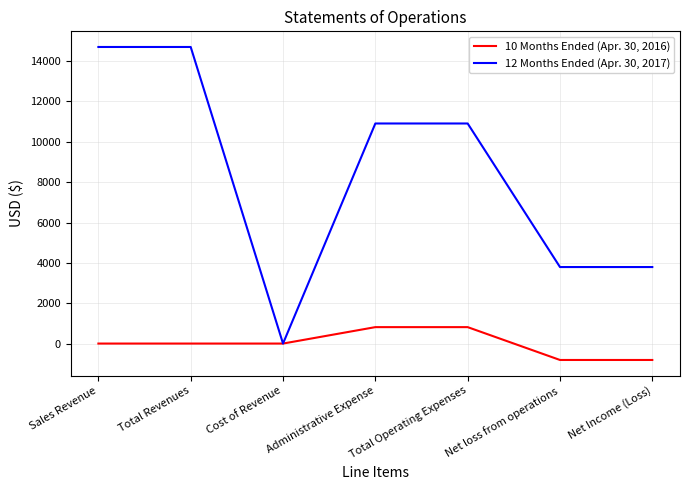

How many values in 12 Months Ended (Apr. 30, 2017) are above zero?

6